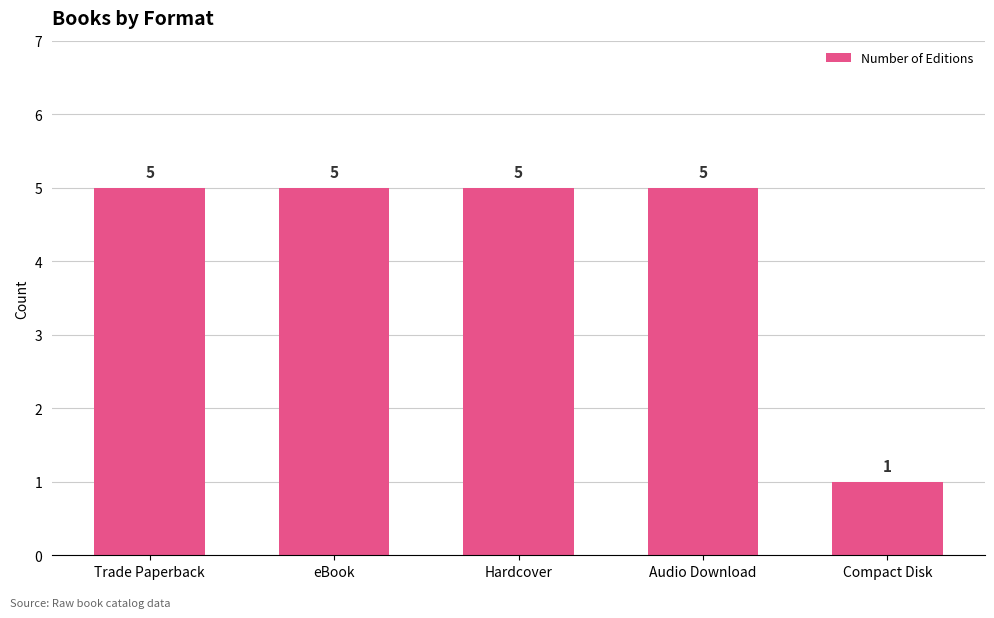

At which category does the chart reach its minimum across all series?

Compact Disk